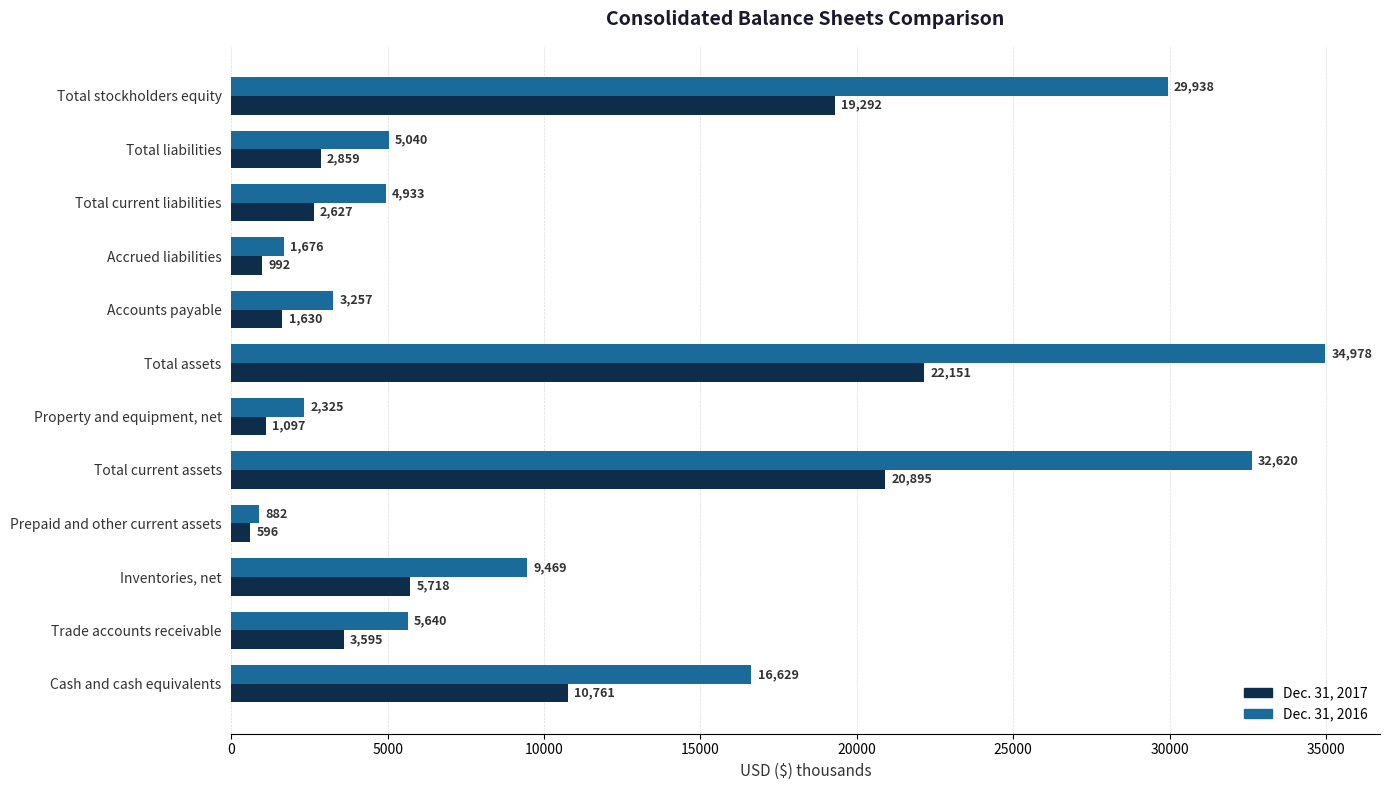

Which label corresponds to the smallest value in the chart?

Prepaid and other current assets